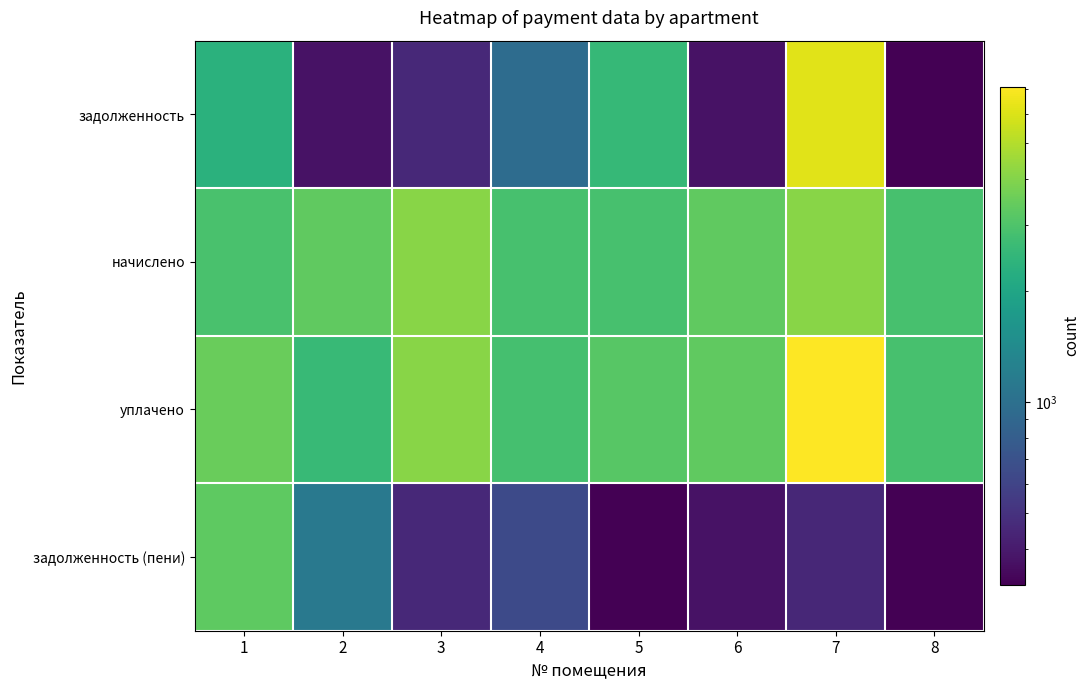

Which series has the widest spread of values?

задолженность